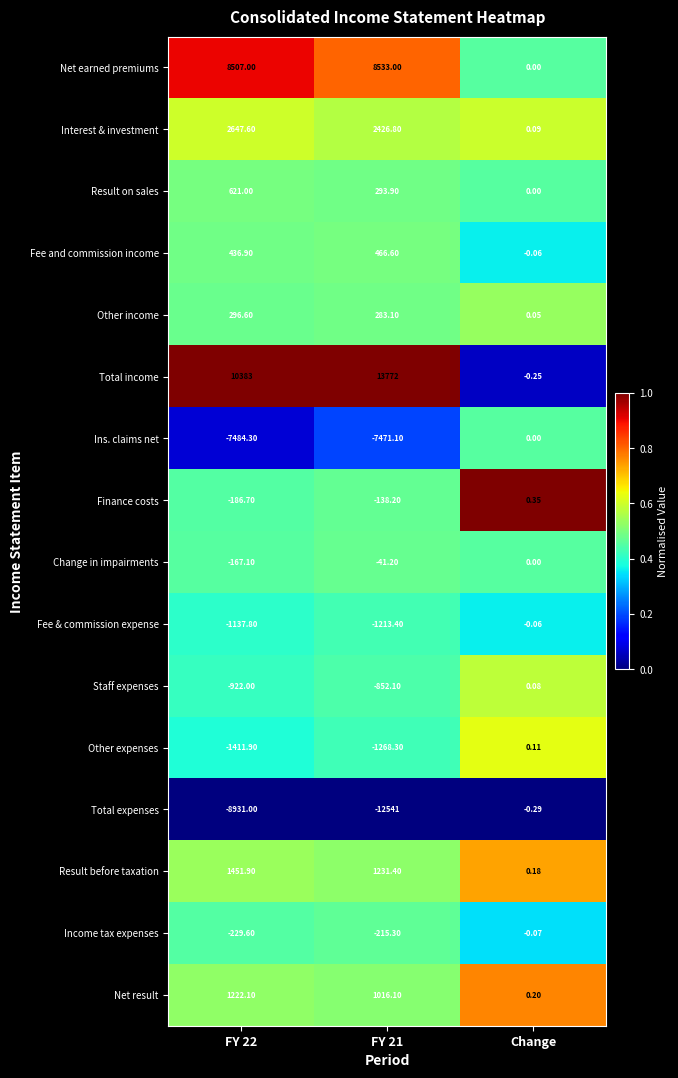

Which category has the lowest value in the Fee and commission income series?

Change